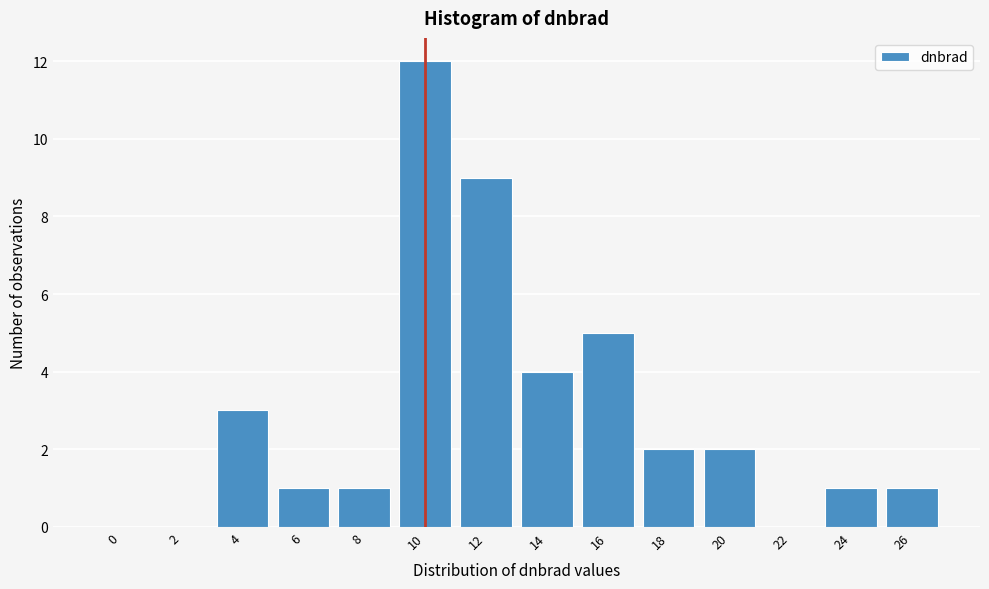

Reading left to right, what are all the values shown in this chart?

0=0	2=0	4=3	6=1	8=1	10=12	12=9	14=4	16=5	18=2	20=2	22=0	24=1	26=1